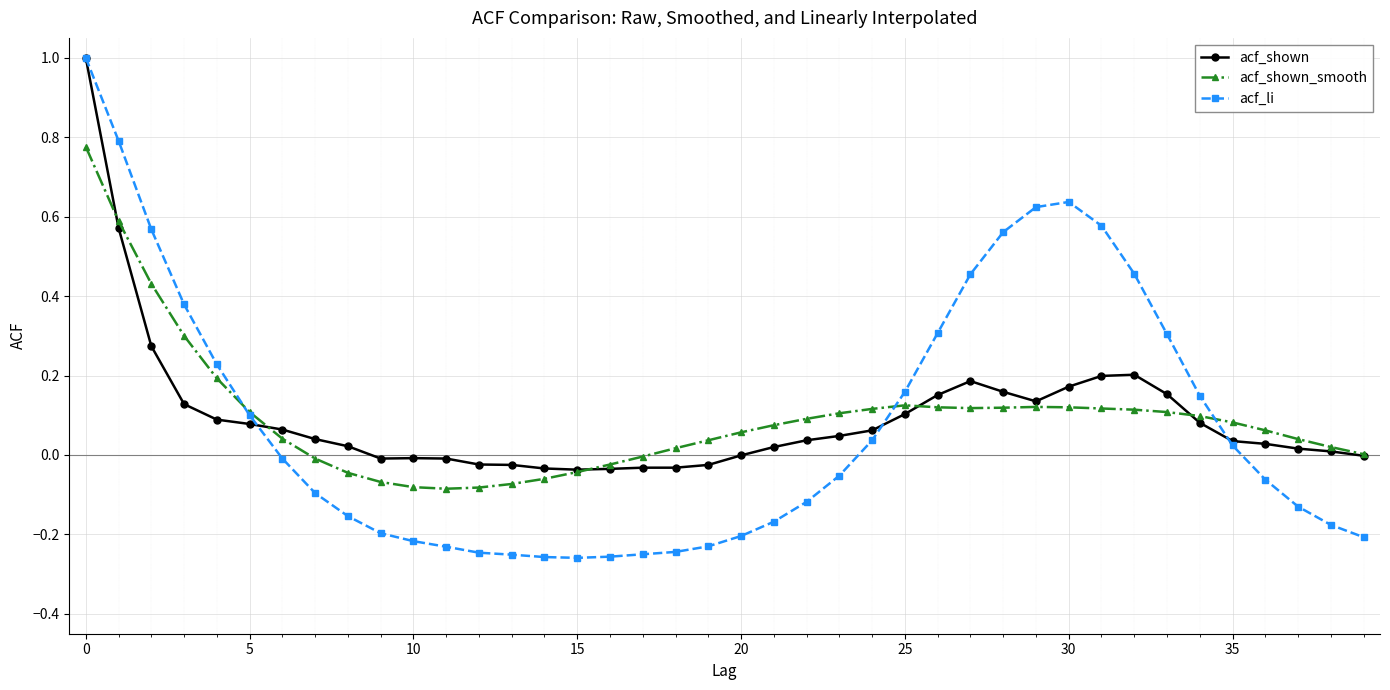

Which series has the widest spread of values?

acf_li